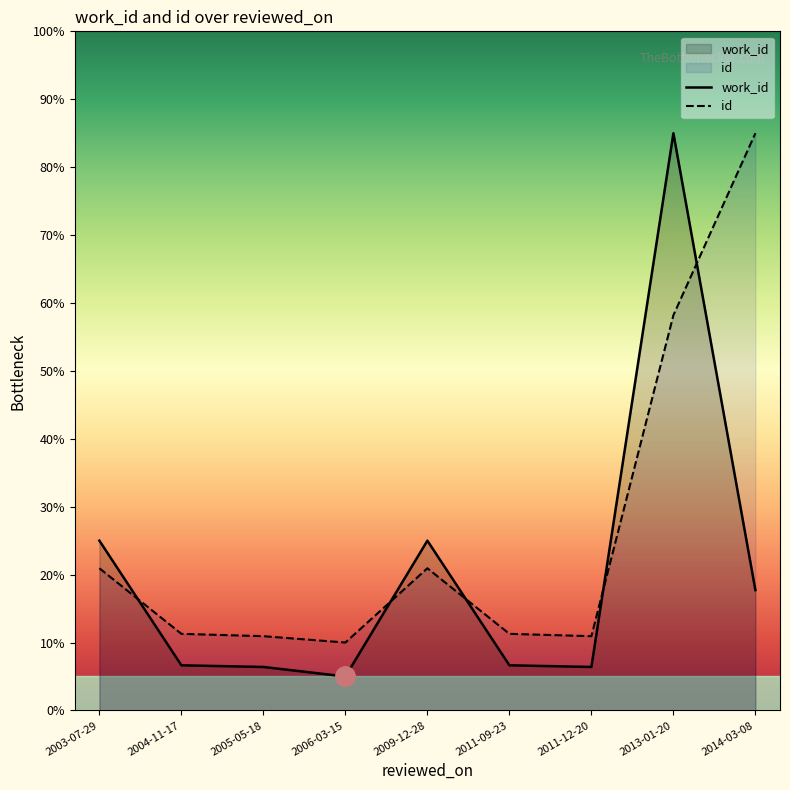

Reading left to right, transcribe all the data shown in this chart.

work_id: 2003-07-29=25.0	2004-11-17=6.6	2005-05-18=6.4	2006-03-15=5.0	2009-12-28=25.0	2011-09-23=6.6	2011-12-20=6.4	2013-01-20=85.0	2014-03-08=17.7
id: 2003-07-29=20.9	2004-11-17=11.3	2005-05-18=10.9	2006-03-15=10.0	2009-12-28=20.9	2011-09-23=11.3	2011-12-20=10.9	2013-01-20=58.2	2014-03-08=85.0